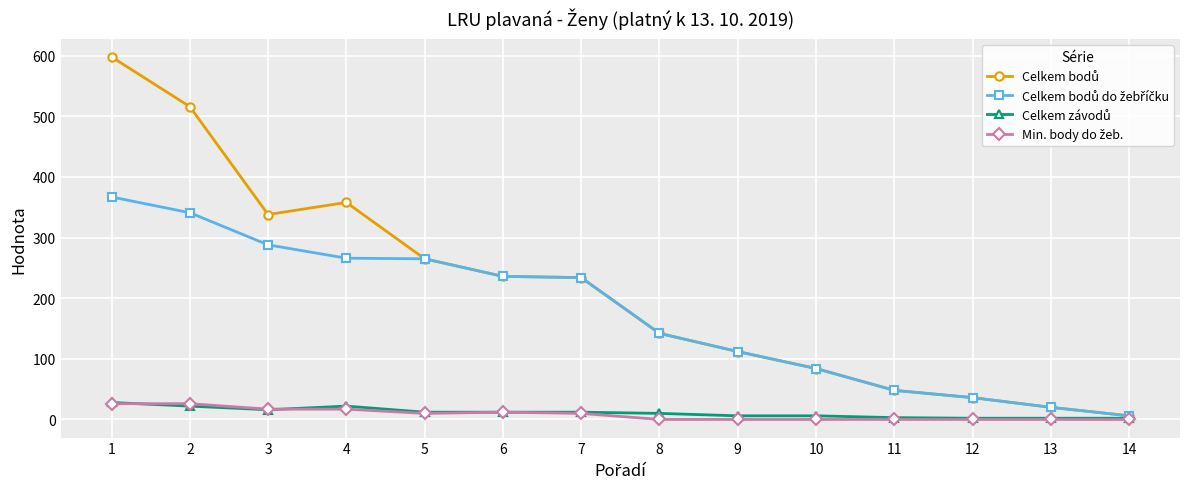

What is the maximum value shown in the chart?

598